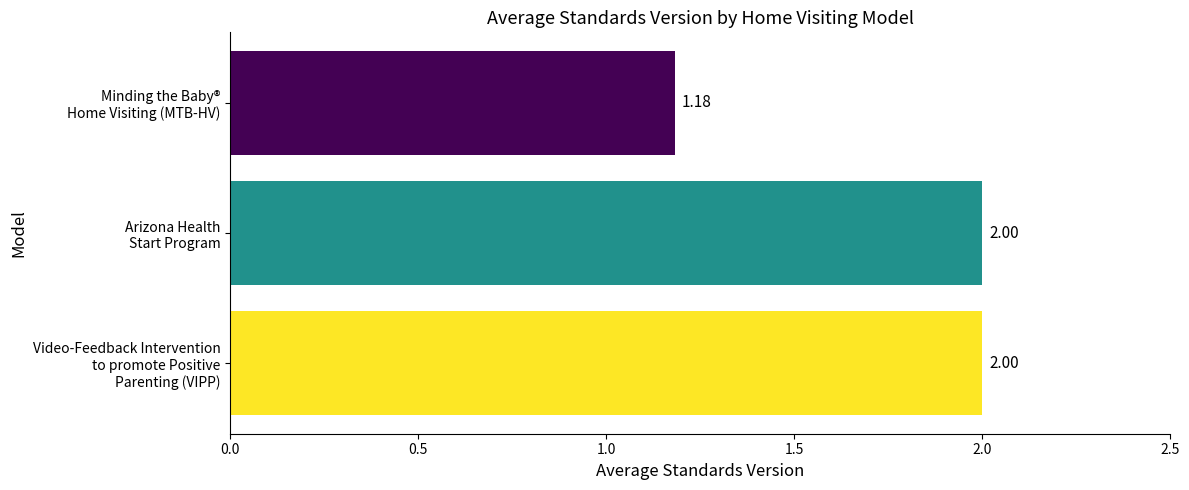

What is the difference between the second highest and minimum values?

0.8